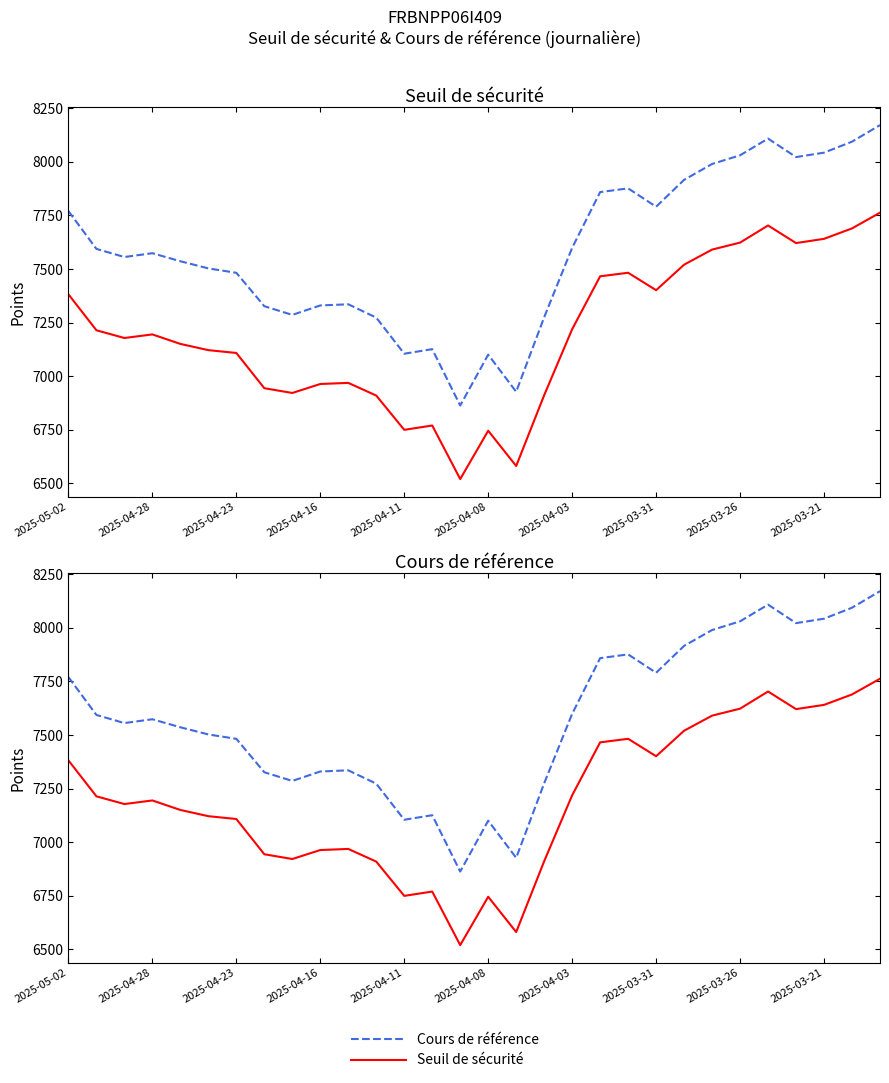

True or false: Seuil de sécurité and Cours de référence intersect in this chart.

False